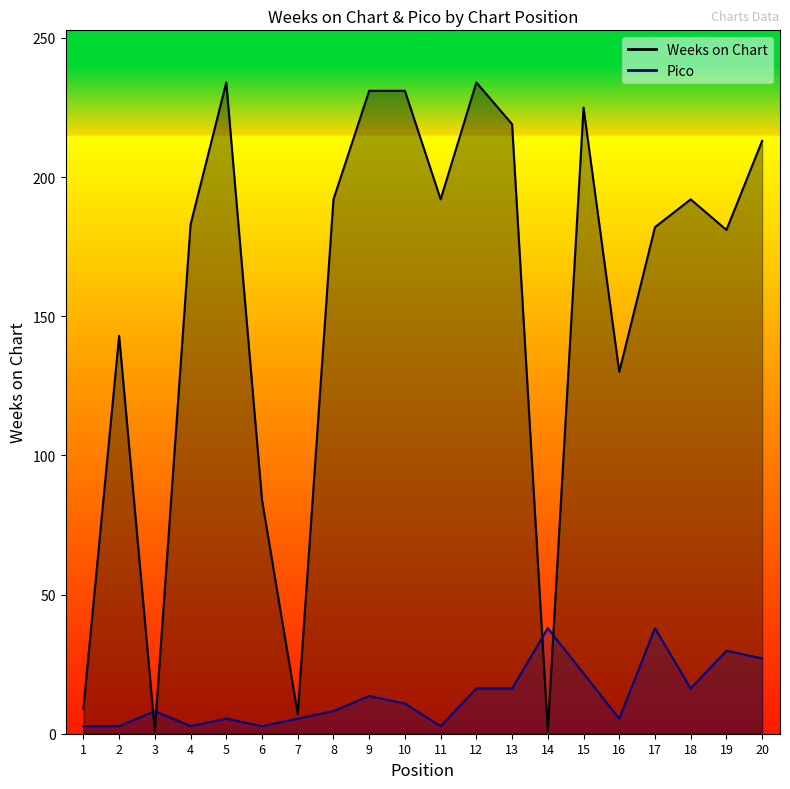

Which series has the widest spread of values?

Weeks on Chart